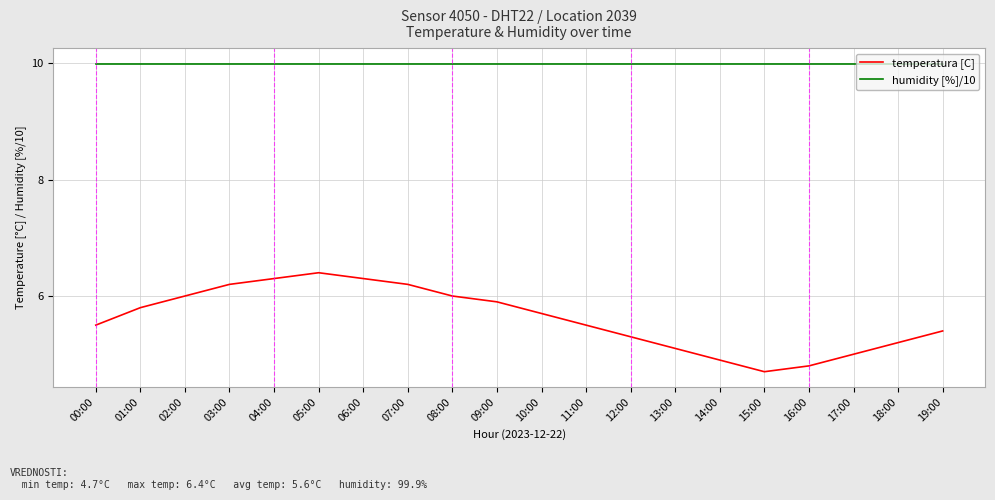

True or false: humidity [%]/10 and temperatura [C] intersect in this chart.

False